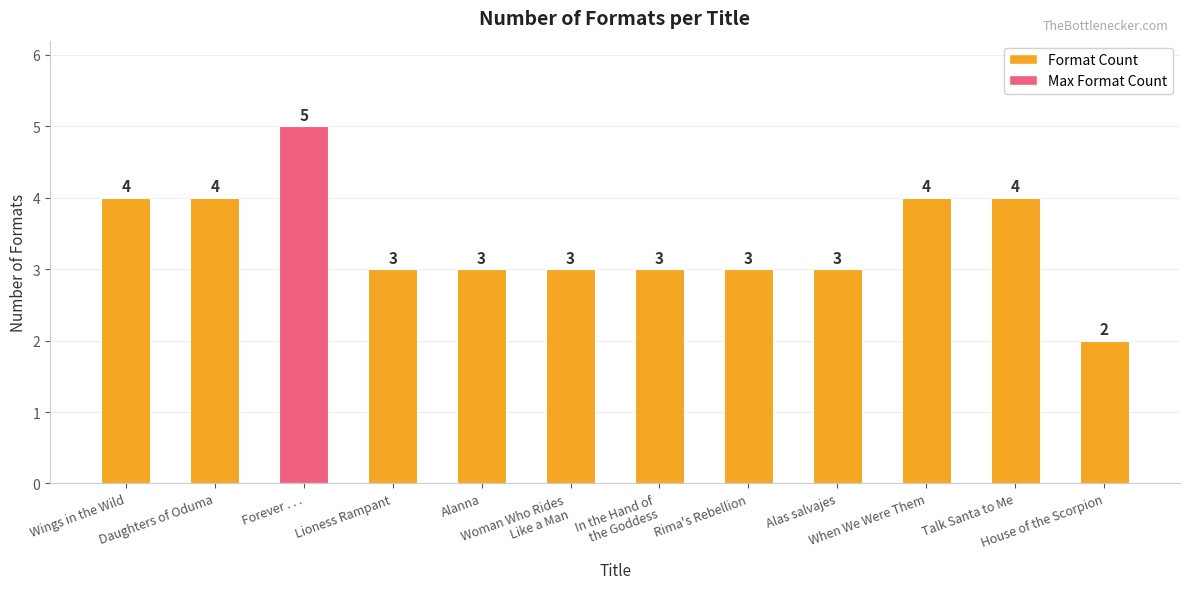

At which category does the chart reach its peak across all series?

Forever . . .